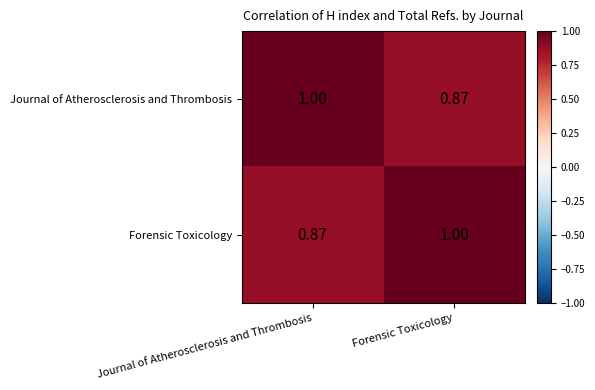

Rank the series at Forensic Toxicology from highest to lowest value.

Forensic Toxicology, Journal of Atherosclerosis and Thrombosis